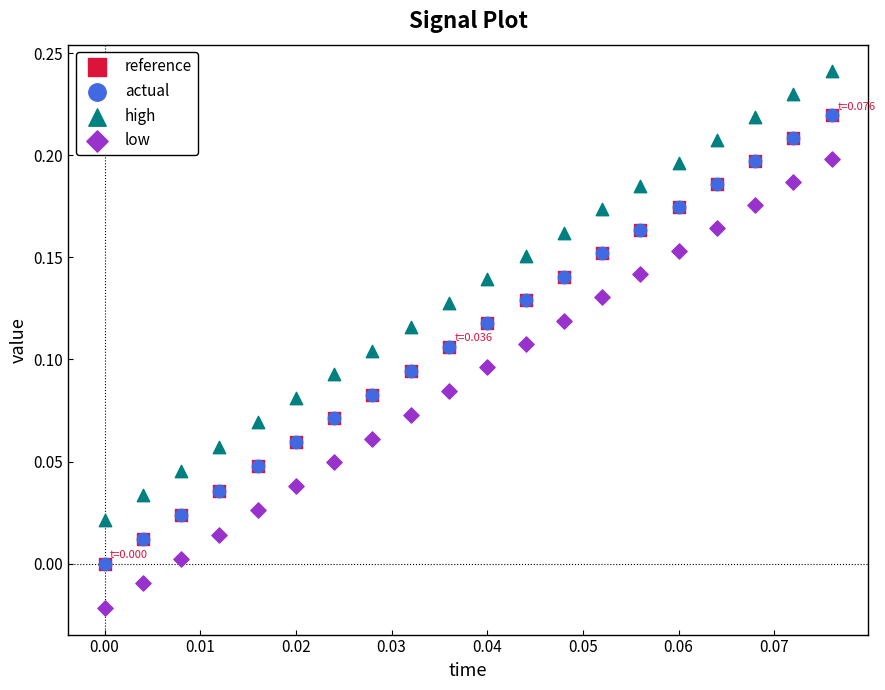

Which series reaches the maximum Y coordinate?

high